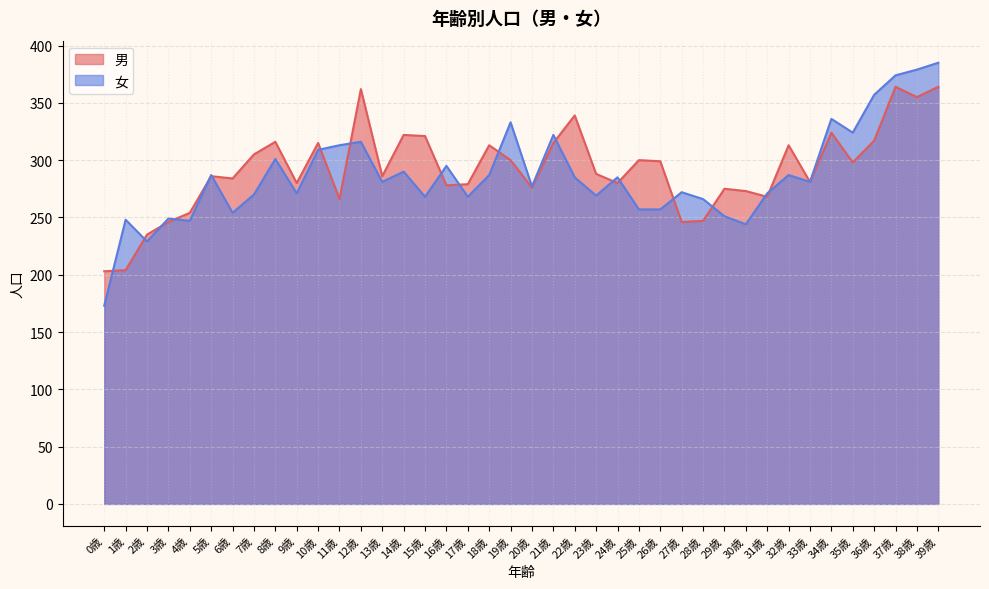

What is the difference between the maximum and minimum values in the 女 series?

212